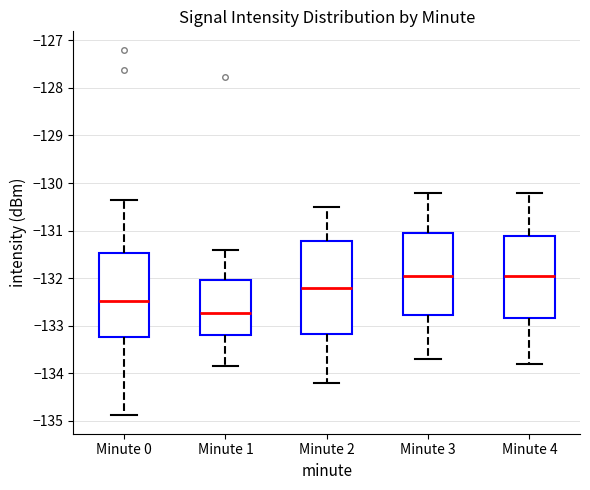

Which box is the tallest, from its lower edge to its upper edge?

Minute 2